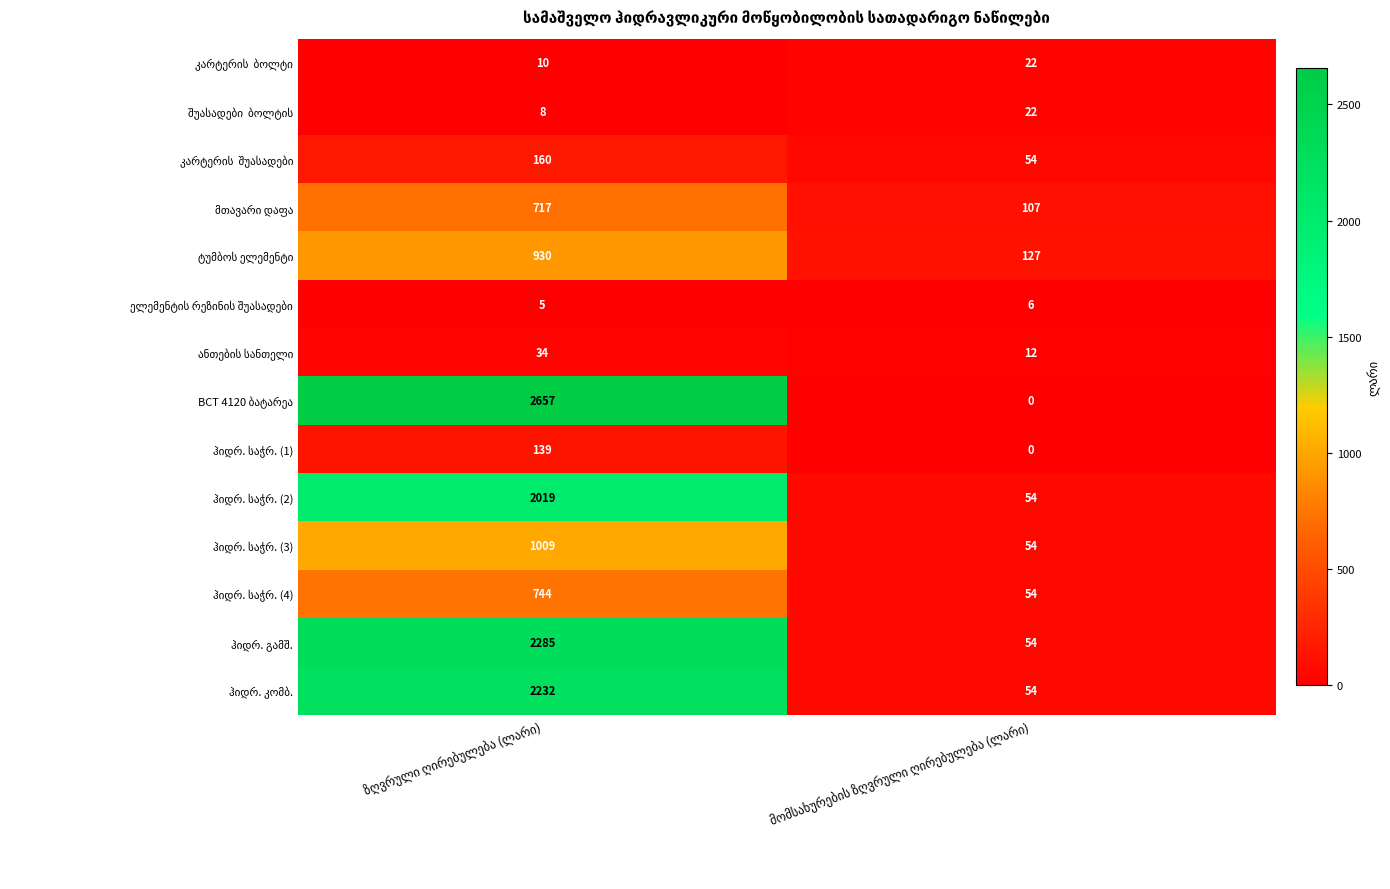

What value does the ჰიდრ. საჭრ. (2) series have at ზღვრული ღირებულება (ლარი), to the nearest 100?

2000